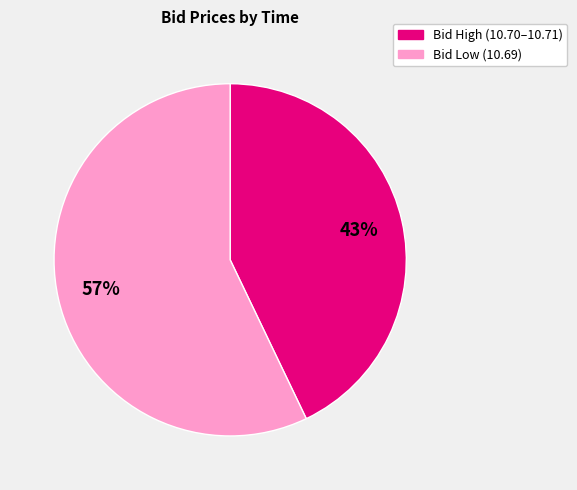

Combined, do Bid Low (10.69) and Bid High (10.70–10.71) account for over 50%?

Yes